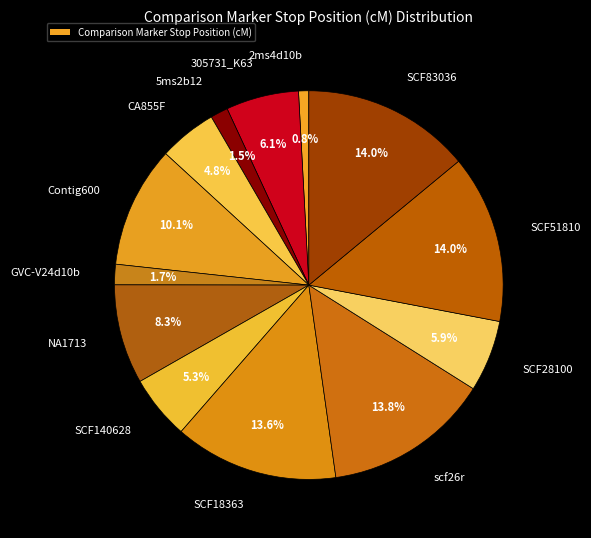

Is there any slice that represents more than half of the pie?

No